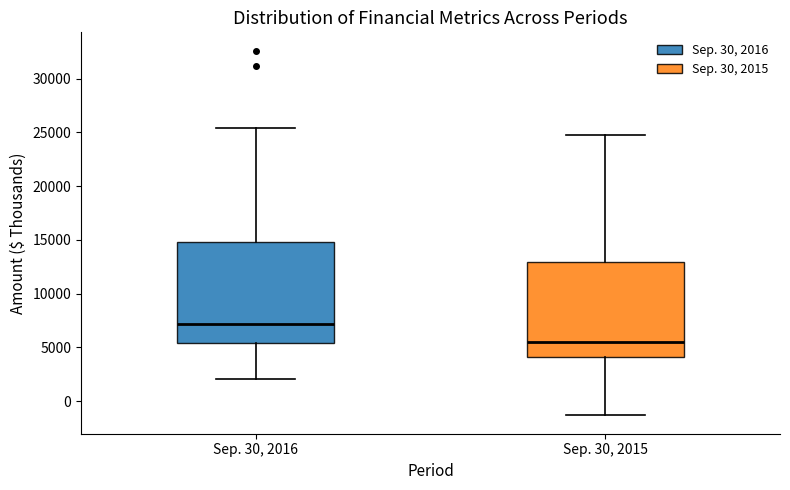

Reading left to right, transcribe this box plot: for each box, give where its median line is, the range the box spans, and where its two whiskers end, as read against the y-axis. The values are not printed on the chart, so give them approximately, as read against the axis.

Sep. 30, 2016: median 7000, box 5500 to 15000, whiskers 2000 to 25500
Sep. 30, 2015: median 5500, box 4000 to 13000, whiskers -1500 to 25000